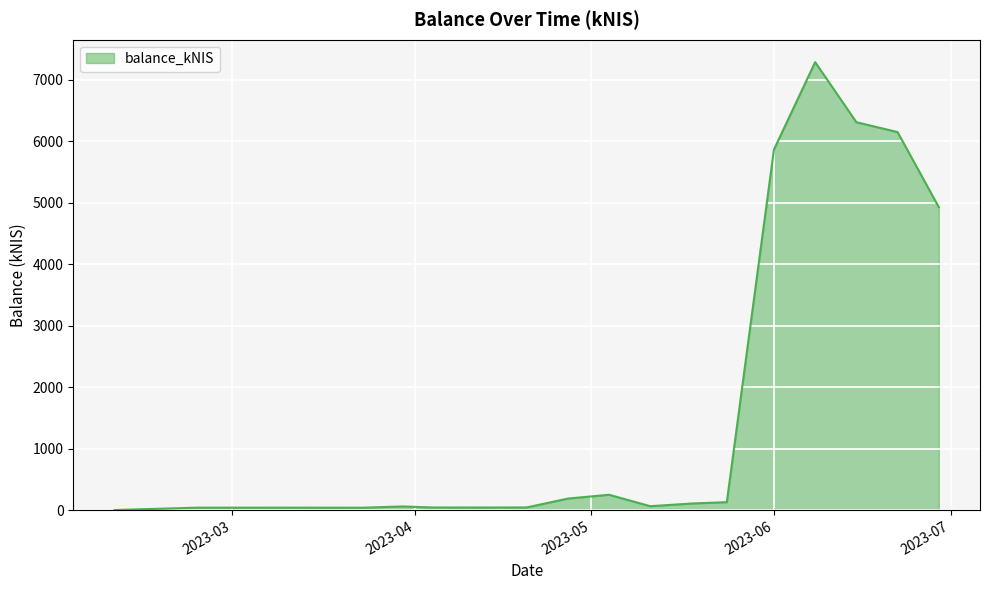

Does the chart display data point markers on the line(s)?

No